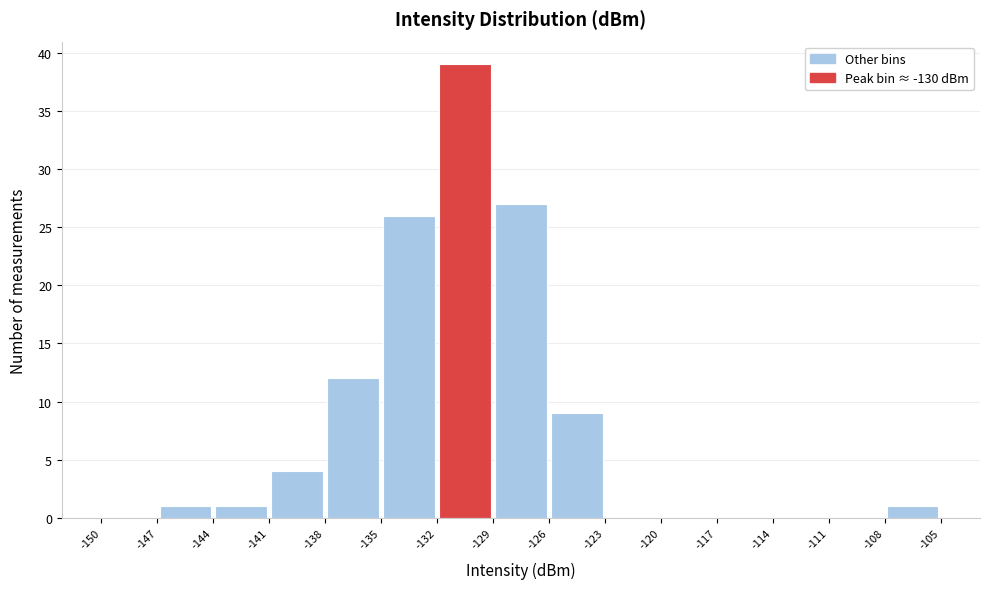

Reading left to right, list every bar in this chart as the range it spans on the x-axis followed by its height. The values are not printed on the chart, so give them approximately, as read against the axis.

-150 to -147: 0
-147 to -144: 1
-144 to -141: 1
-141 to -138: 4
-138 to -135: 12
-135 to -132: 26
-132 to -129: 39
-129 to -126: 27
-126 to -123: 9
-123 to -120: 0
-120 to -117: 0
-117 to -114: 0
-114 to -111: 0
-111 to -108: 0
-108 to -105: 1